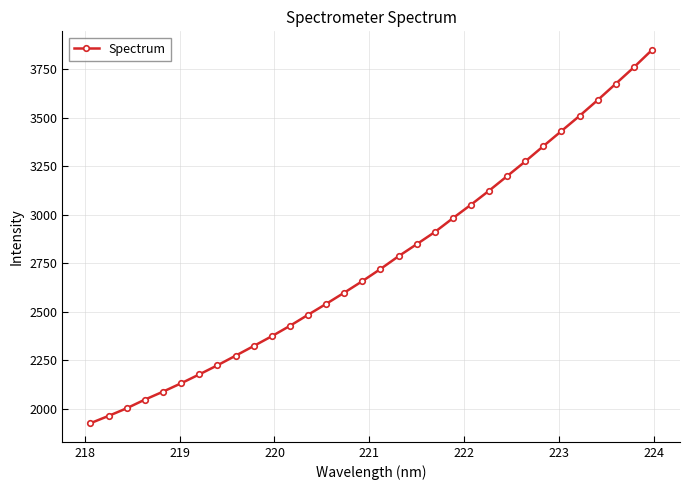

What is the value of the 31st point from the left?

3760.0